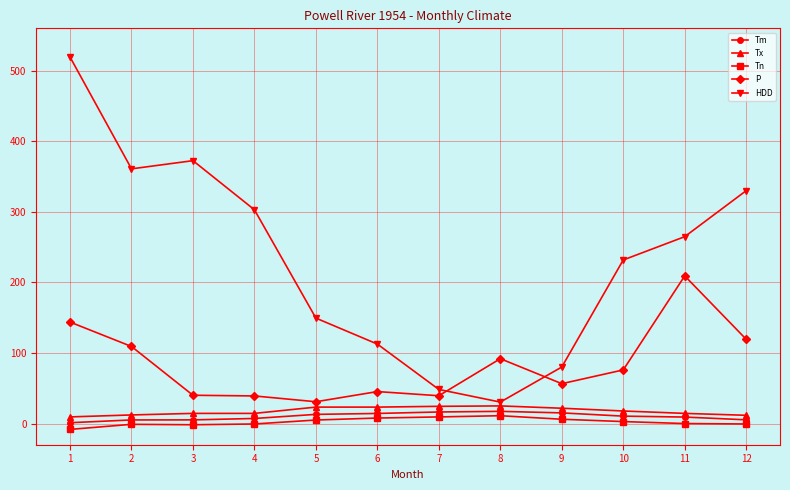

Read the Tx value at 11.

14.4